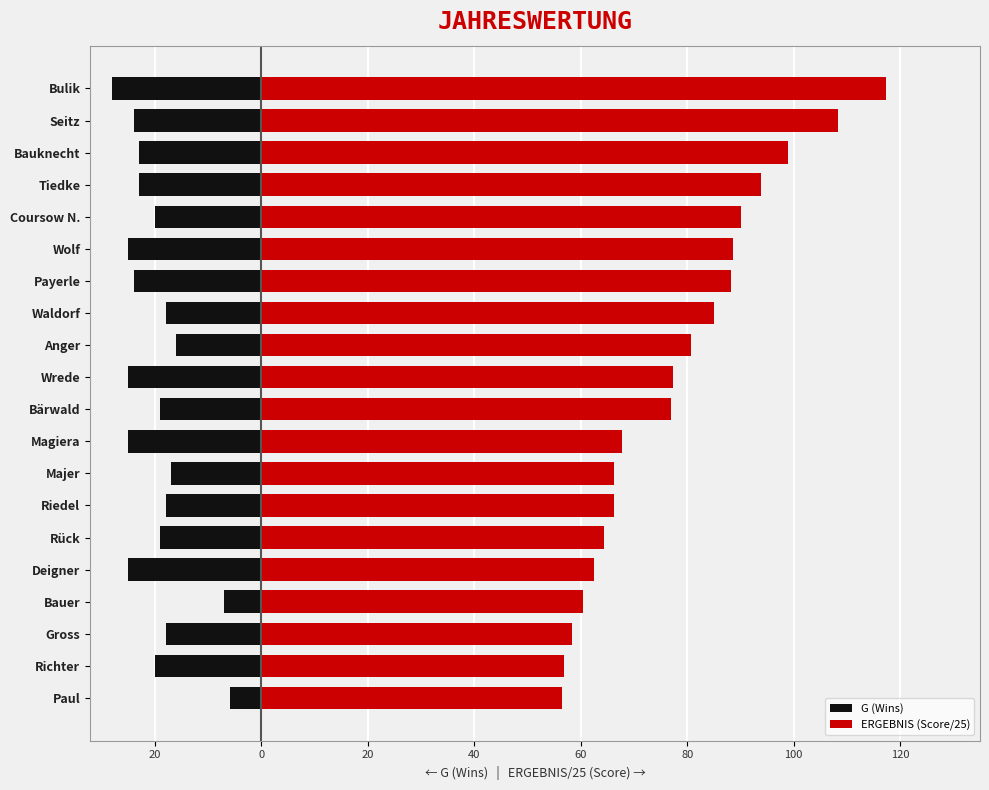

What is the difference between the G (Wins) values at Paul and Deigner?

19.0